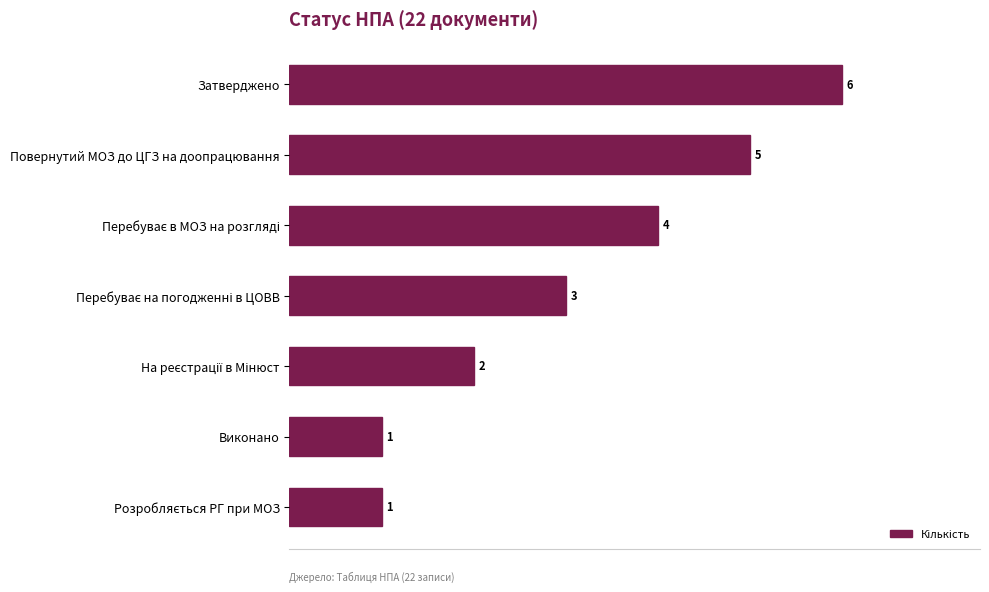

What is the label of the 6th bar from the top?

Виконано